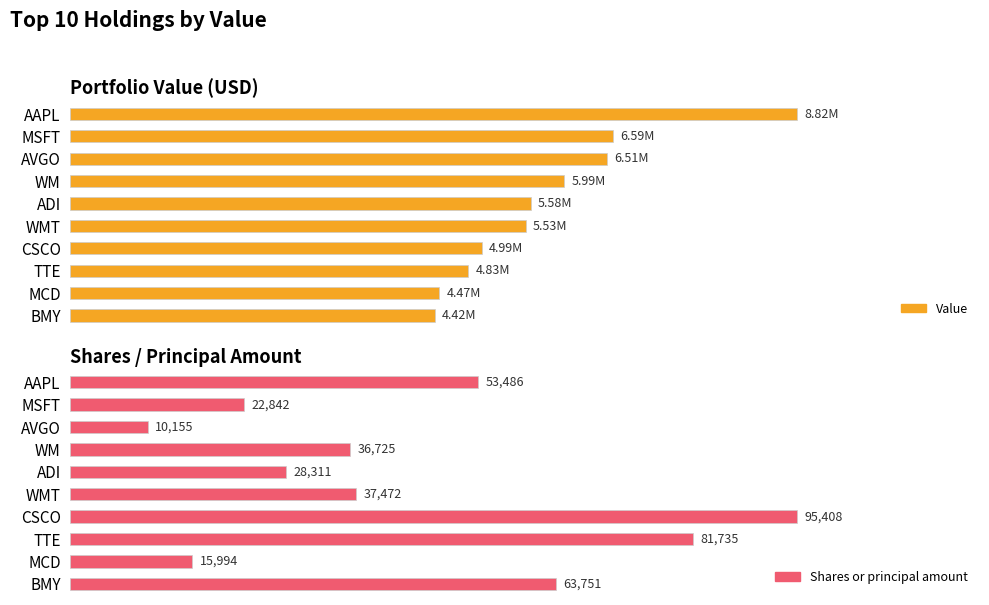

Reading right to left, extract all data points from this chart.

Value: 4418586	4472083	4826464	4987463	5525261	5583502	5992427	6514844	6585366	8819844
Shares or principal amount: 63751	15994	81735	95408	37472	28311	36725	10155	22842	53486